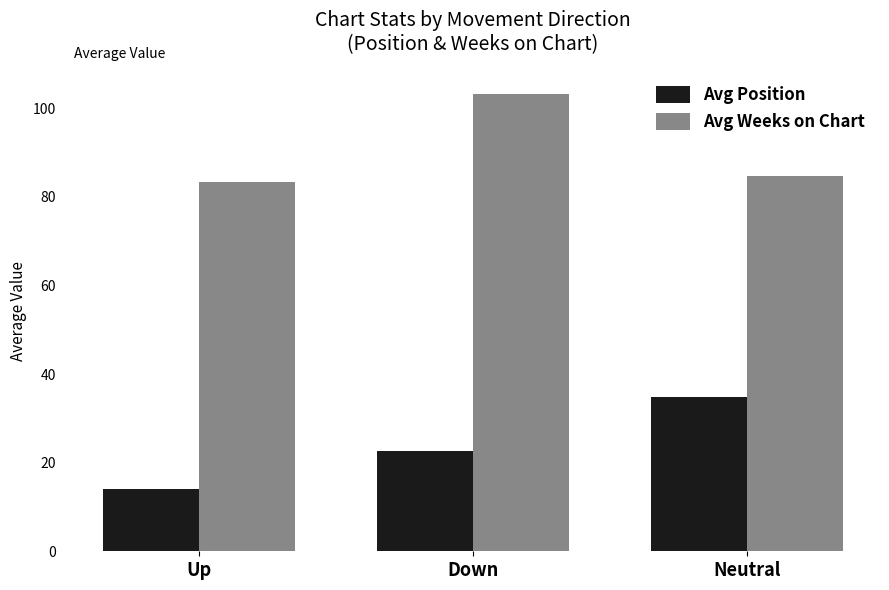

At which label is Avg Position closest to 24?

Down